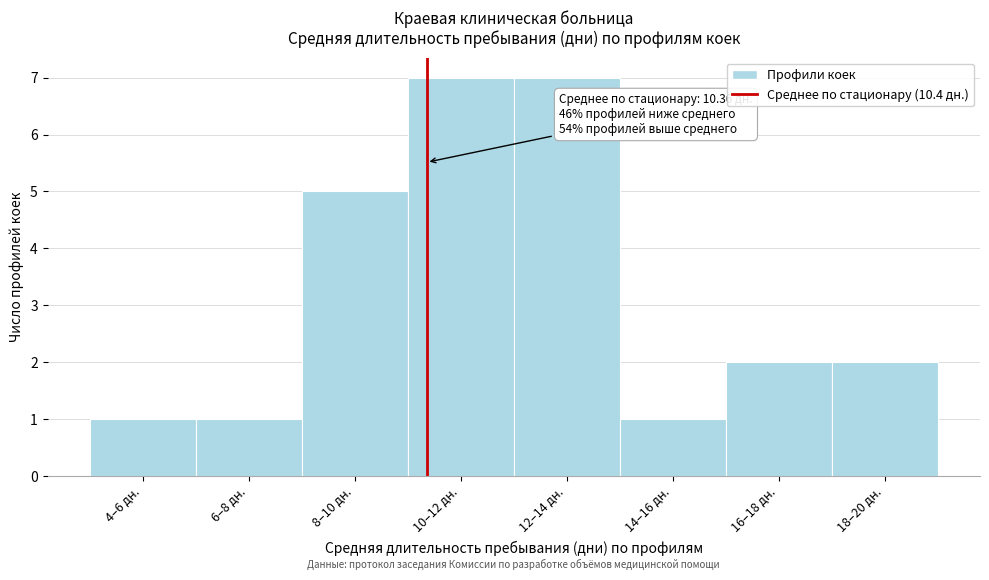

Reading right to left, what are all the values shown in this chart?

2	2	1	7	7	5	1	1